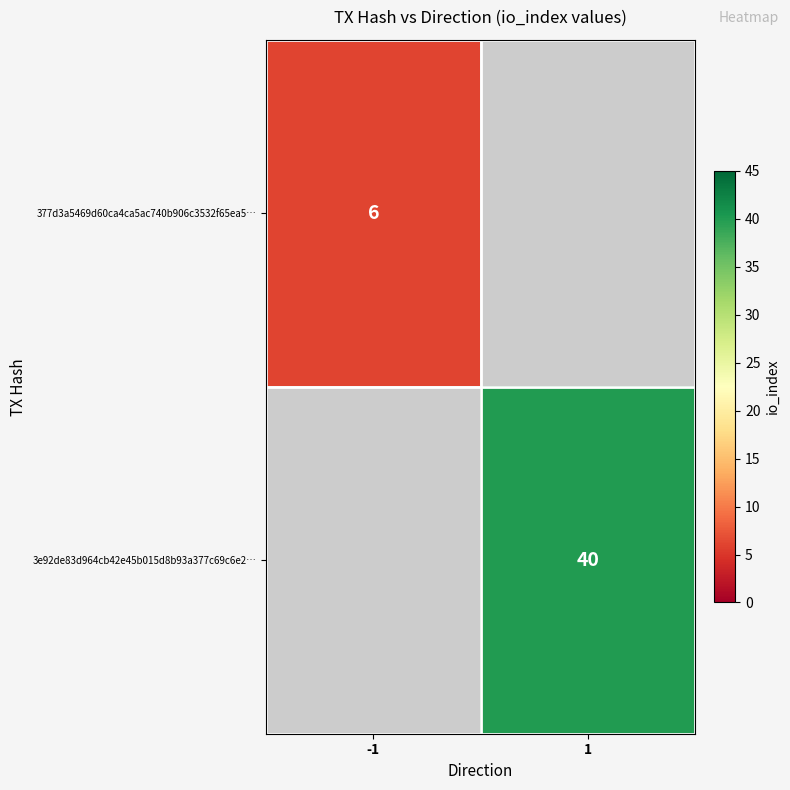

At which category does the chart reach its minimum across all series?

-1